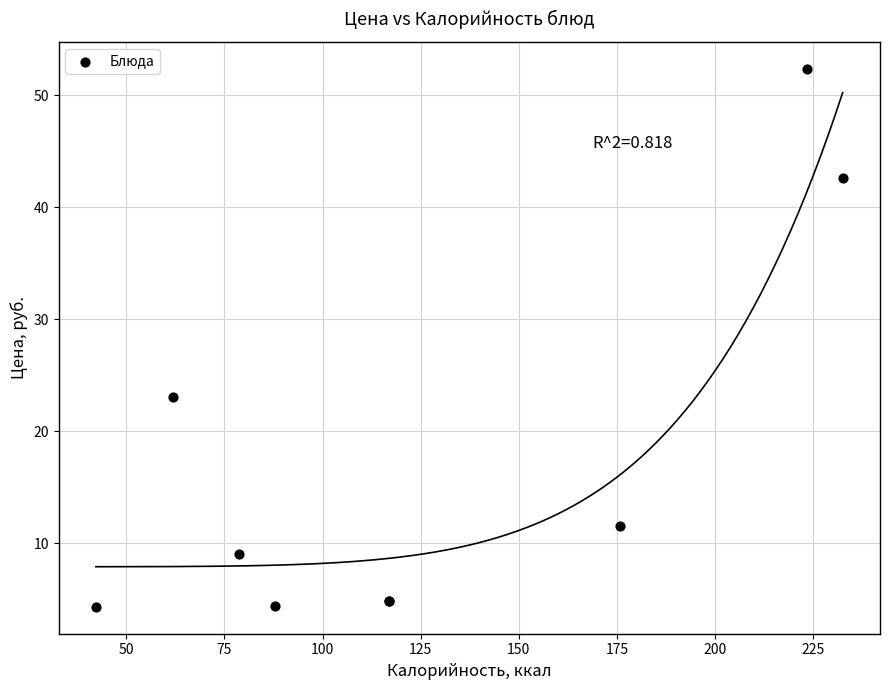

What Y value in the scatter plot is closest to 28?

23.0